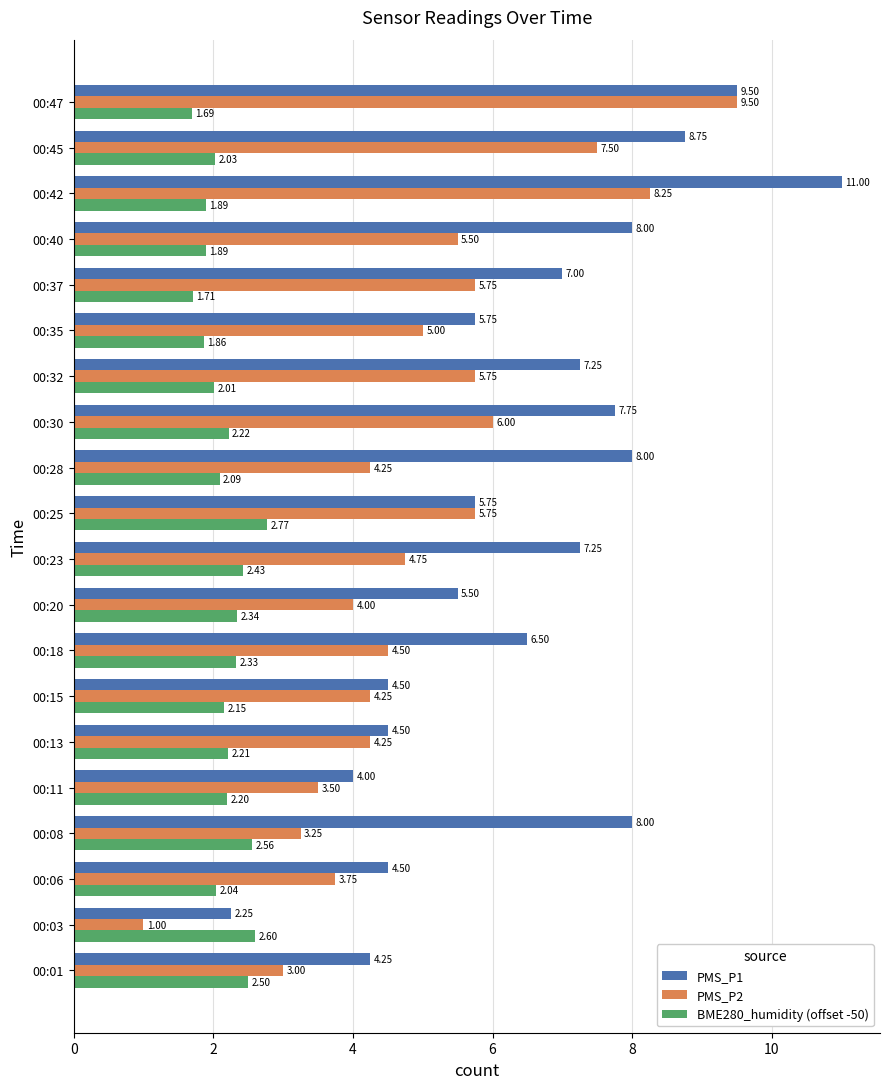

At how many categories does at least one series exceed 3?

19